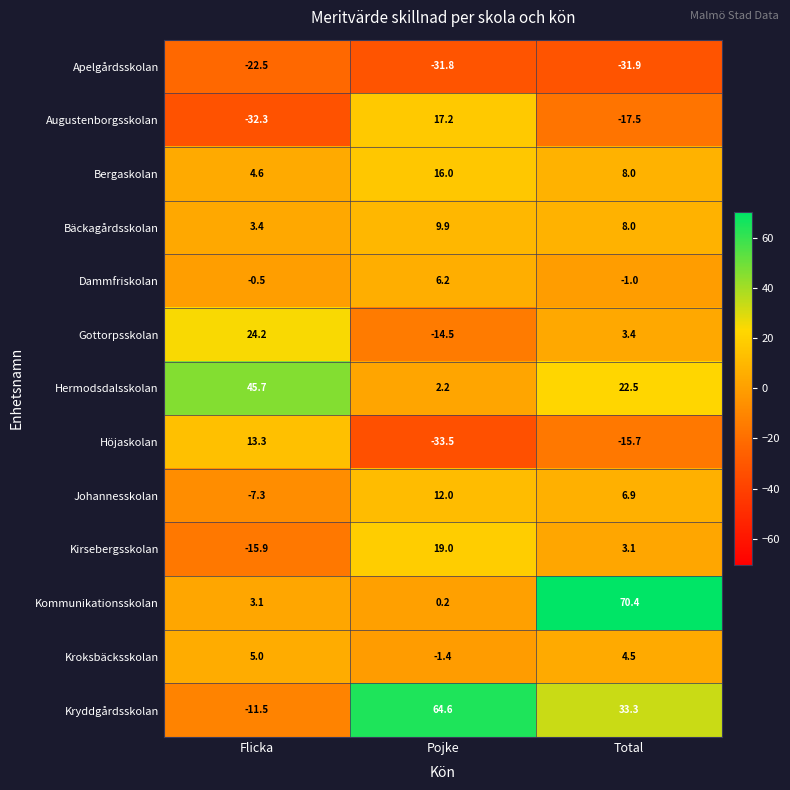

How many values in Gottorpsskolan are above zero?

2